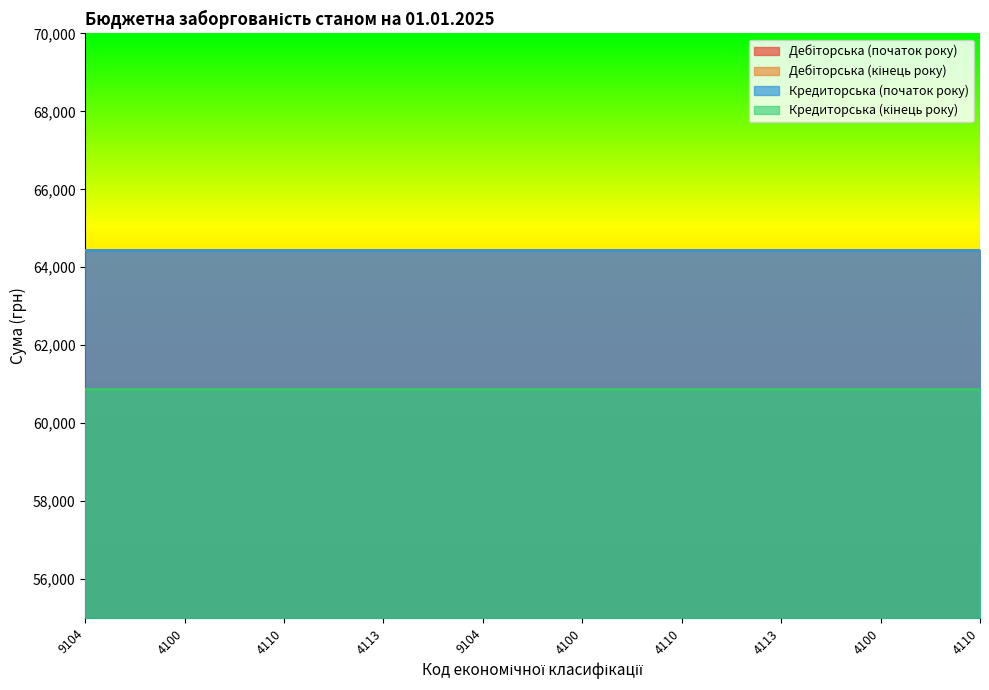

Count the number of data series in this chart.

4